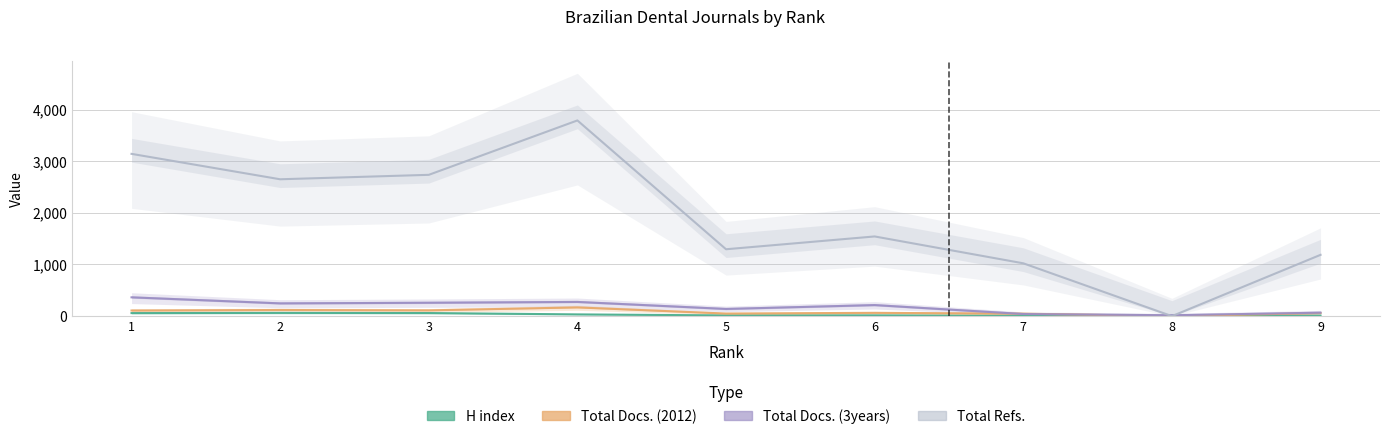

At which label is Total Docs. (3years) closest to 190?

6